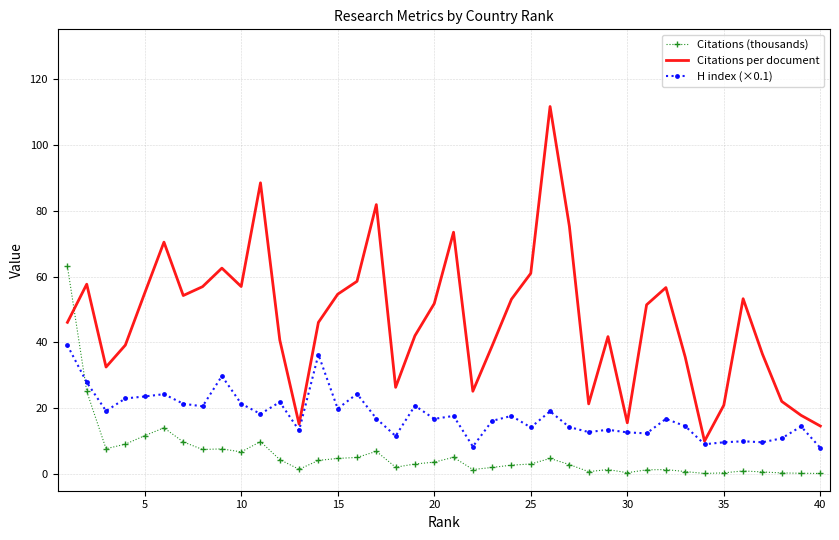

What is the sum of all H index (×0.1) values?

712.8